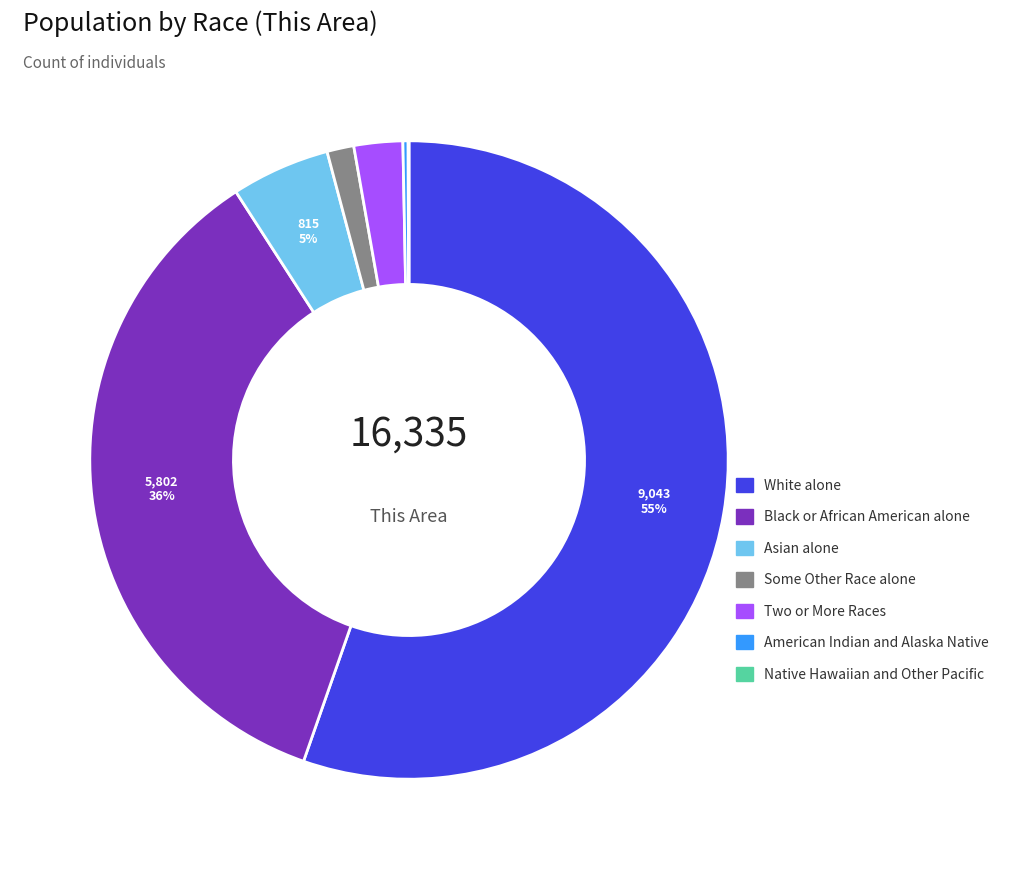

Which category has the biggest portion of the pie?

White alone